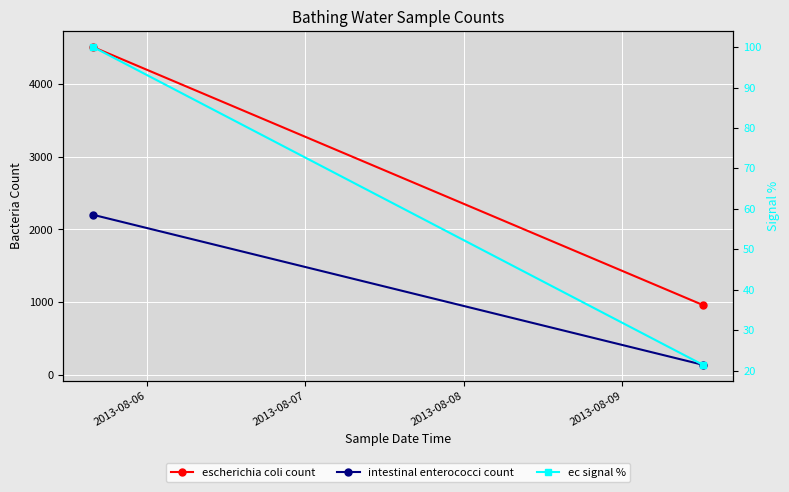

What is the value of the ec signal % point at the 1st from the left?

100.0